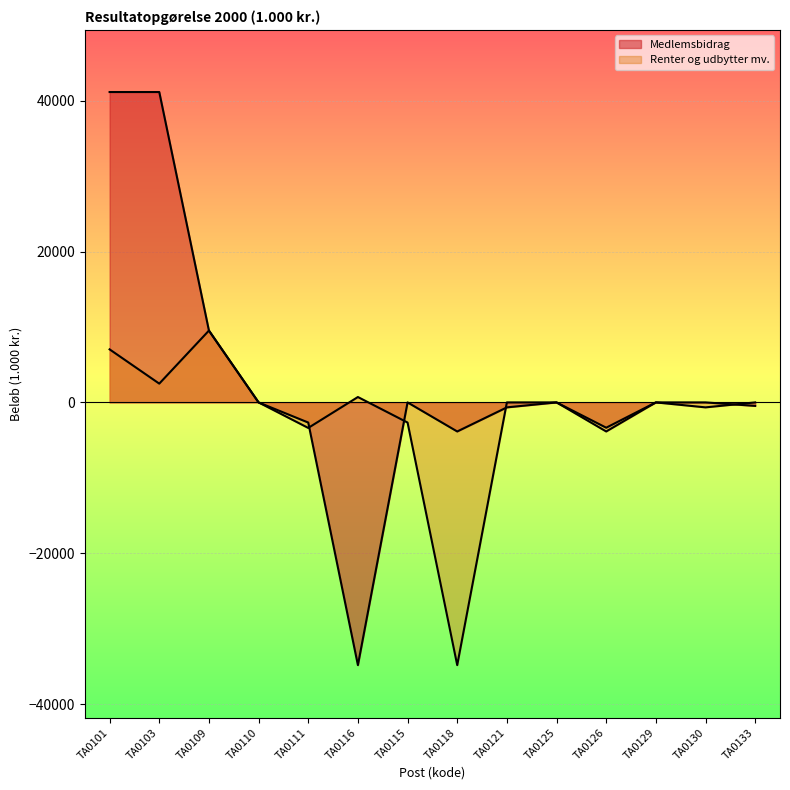

At which category is the sum across all series the highest?

TA0101